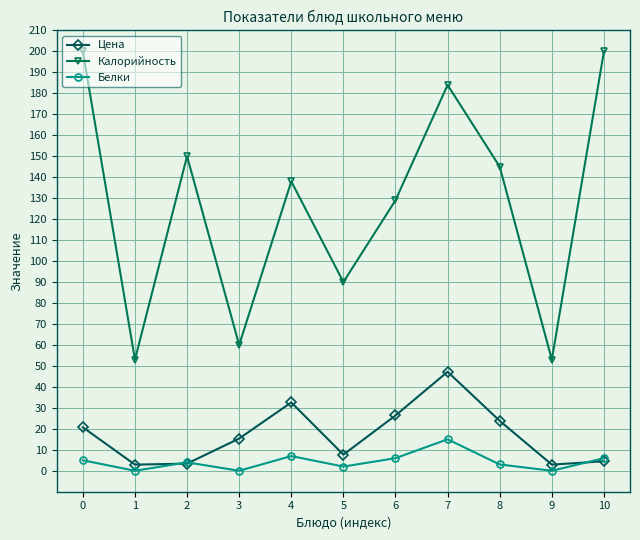

How many values in the Цена series are below 15?

5